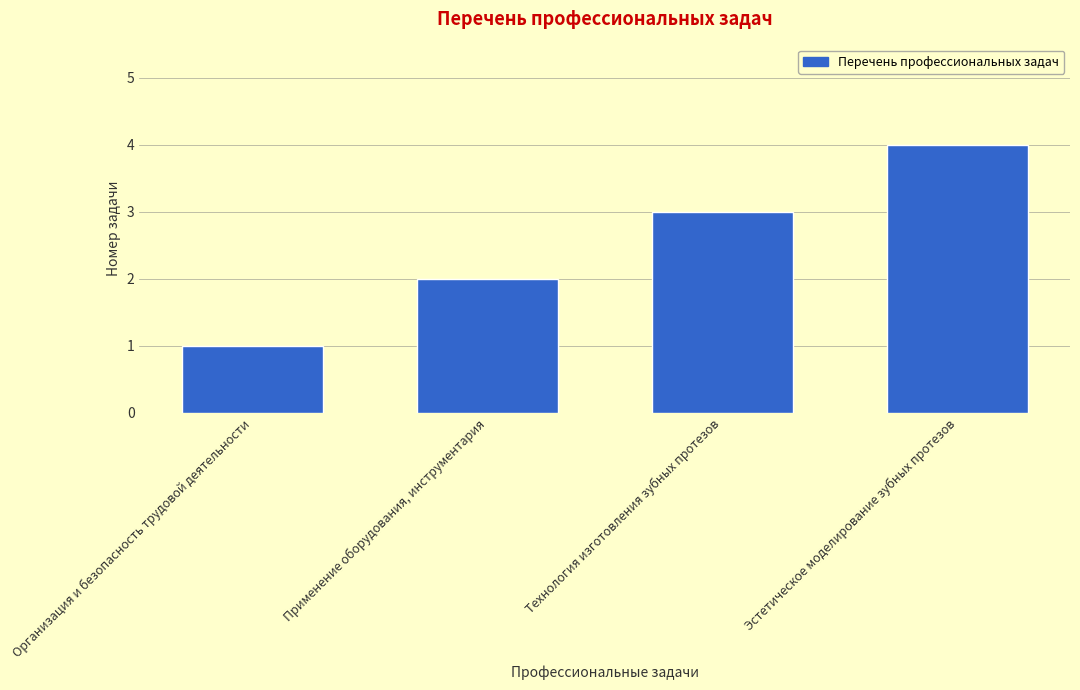

Reading right to left, transcribe all the data shown in this chart.

4	3	2	1